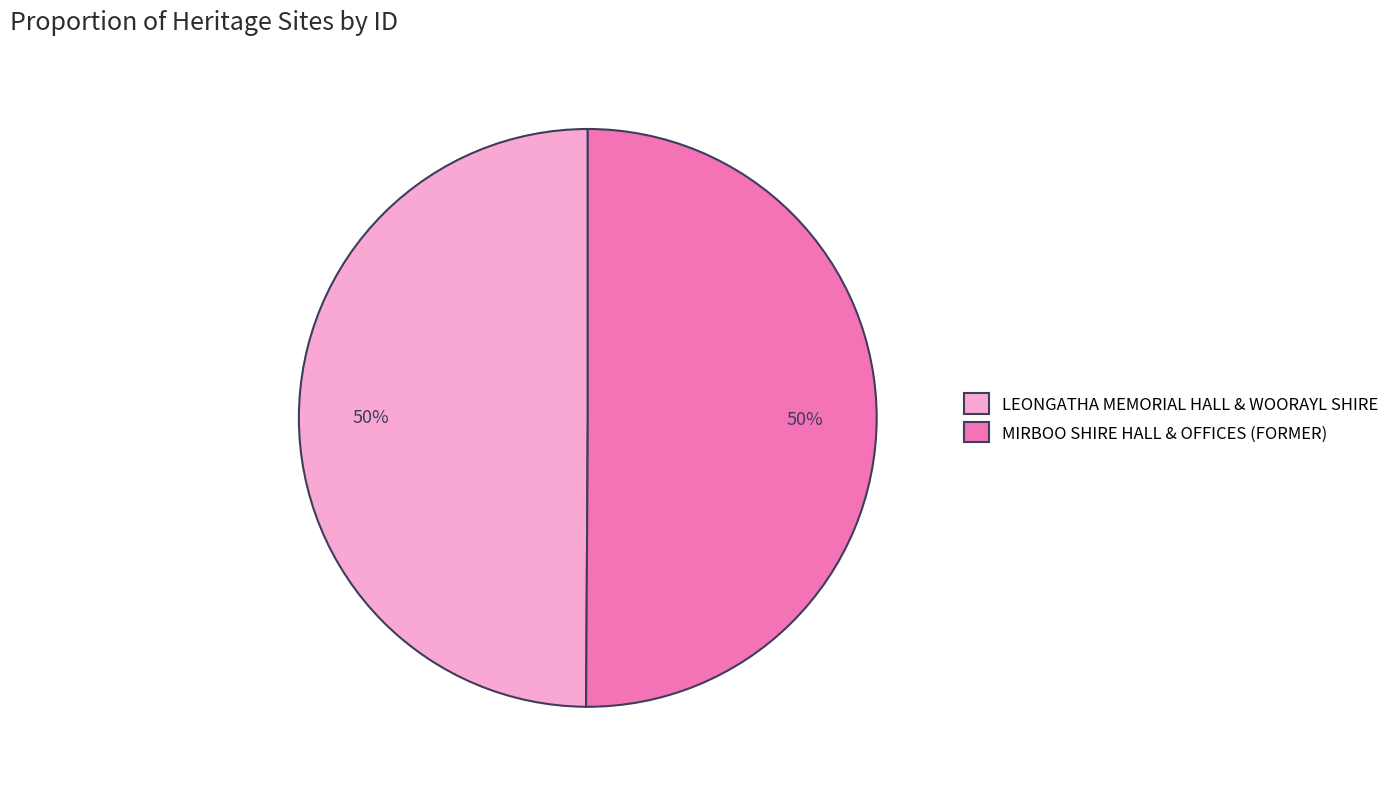

Is it true that LEONGATHA MEMORIAL HALL & WOORAYL SHIRE is 50% of the pie?

True